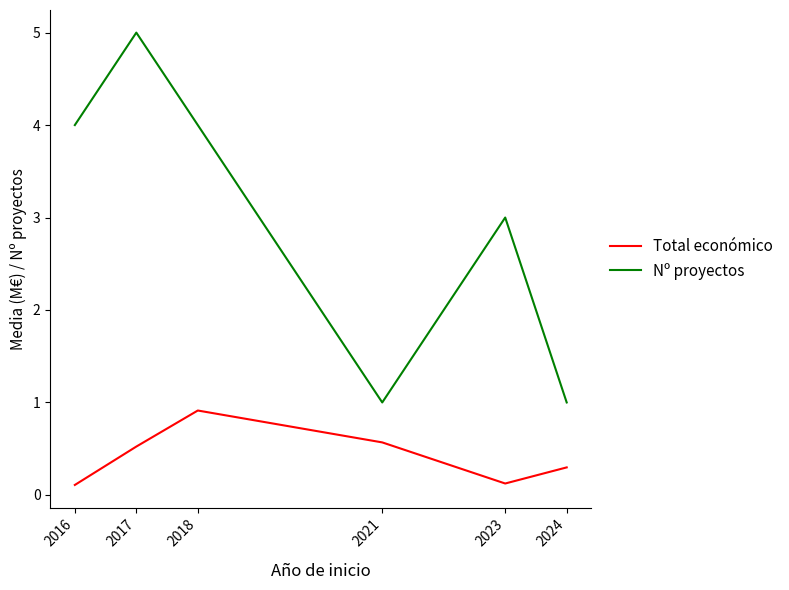

Read the Total económico value at 2018.

0.9